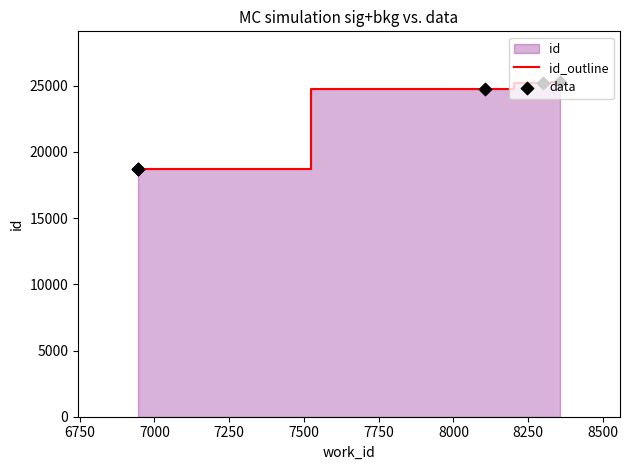

Which series contains the lowest Y value?

id_outline